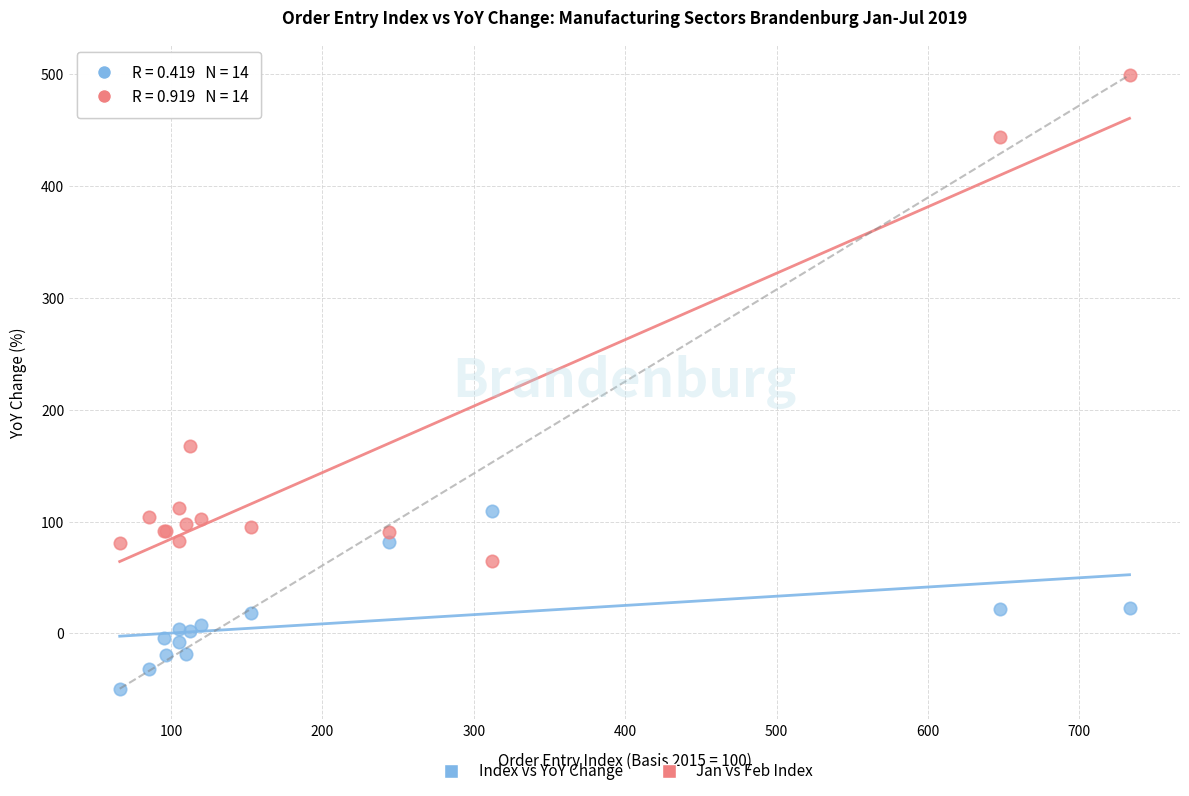

Which series reaches the minimum Y coordinate?

Index vs YoY Change